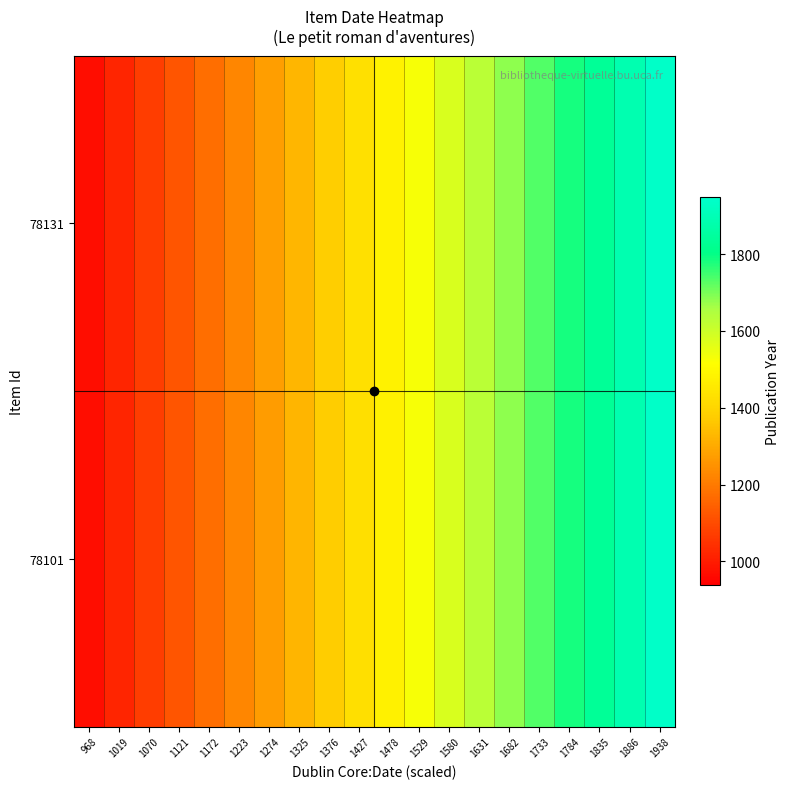

List the series in order of their peak value, lowest first.

78101, 78131